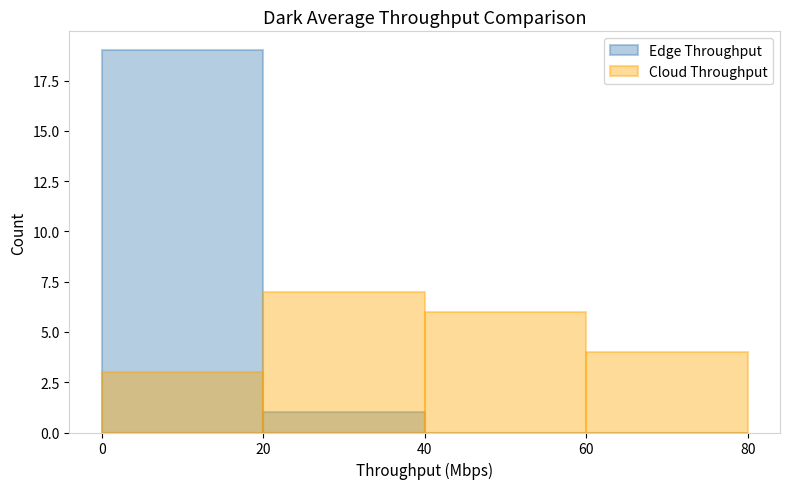

What is the difference between the second highest and second lowest values in the Edge Throughput series?

1